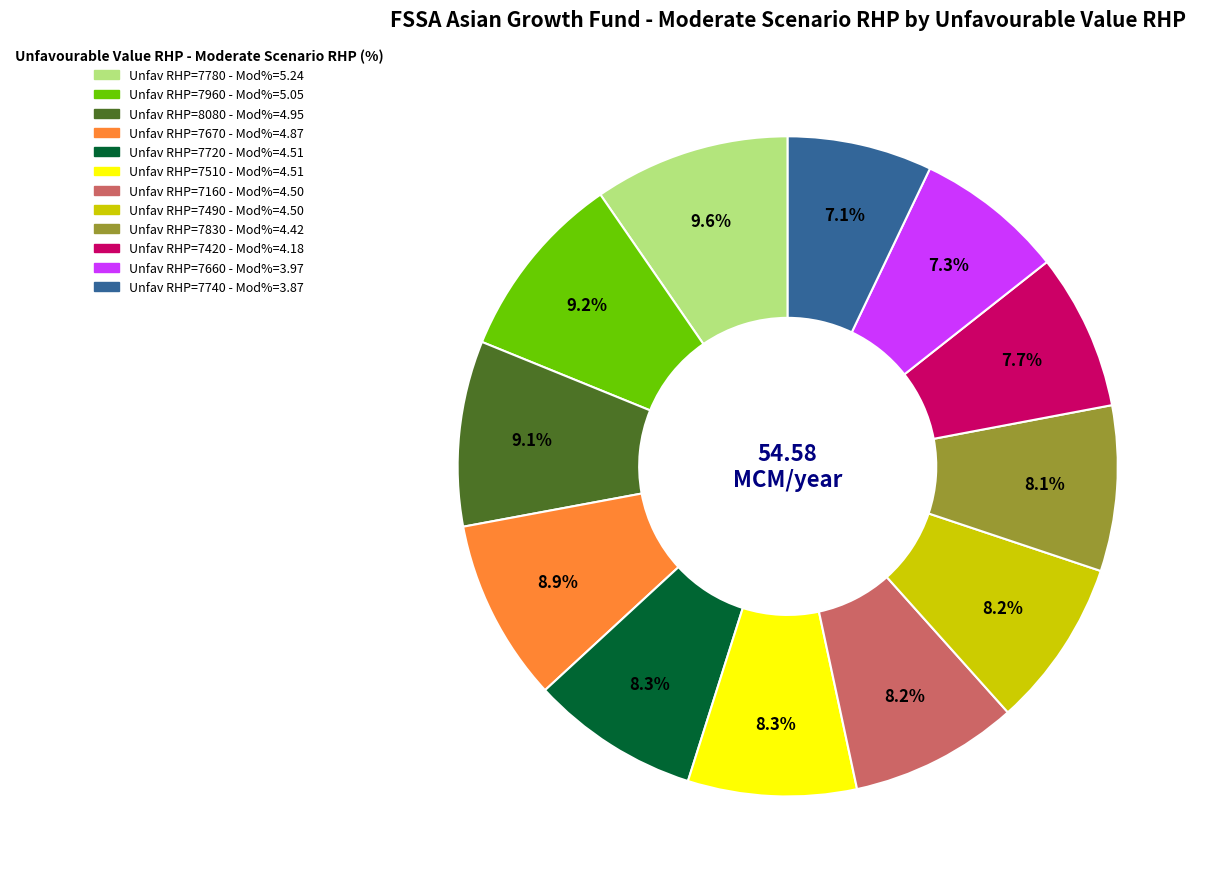

How many segments does this pie chart have?

12